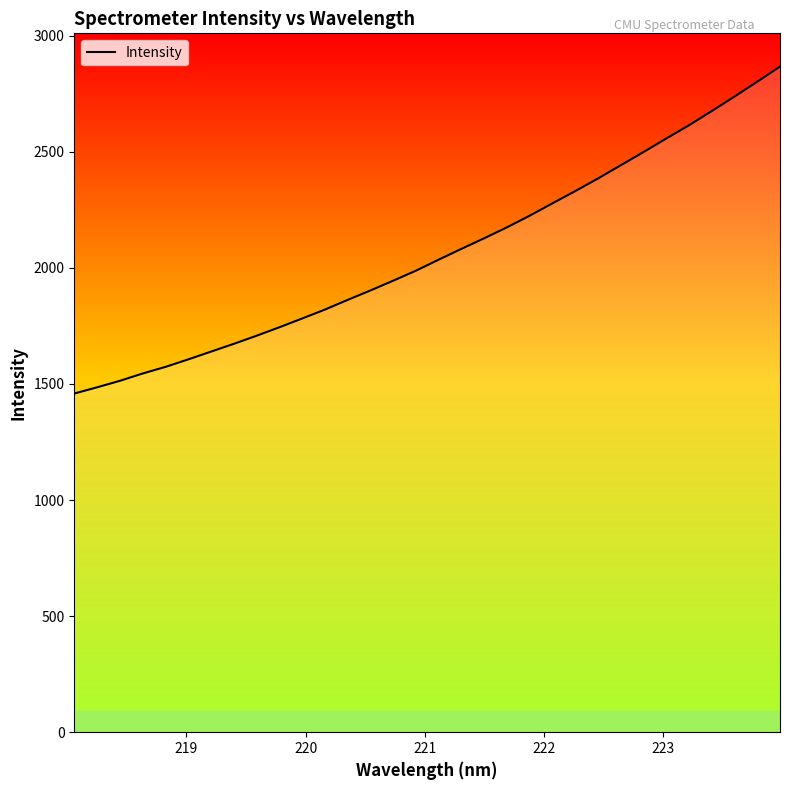

What is the smallest value displayed?

1458.8